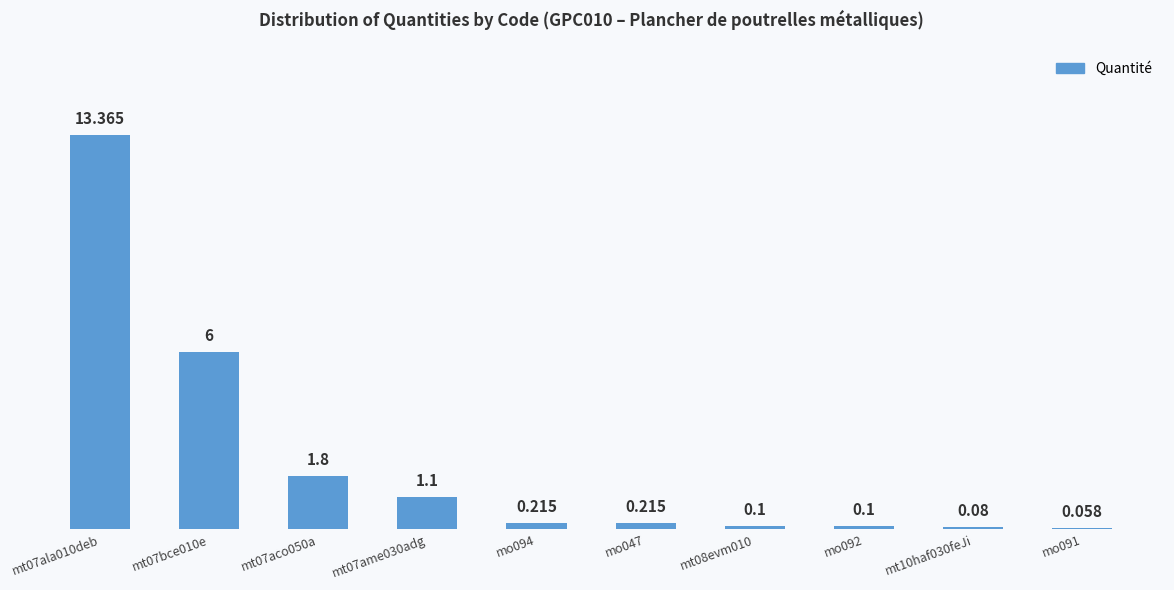

How many bars are there in total?

10